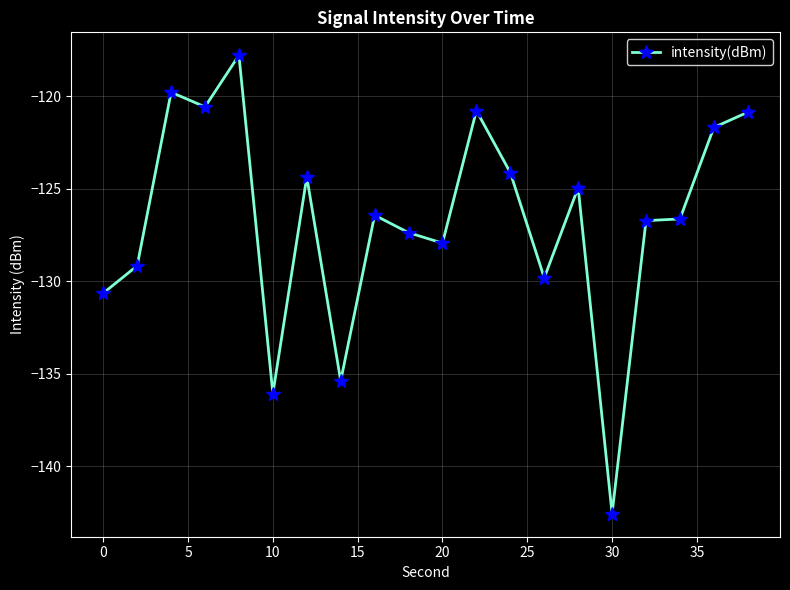

True or false: the data has more than 1 interior local peaks.

True